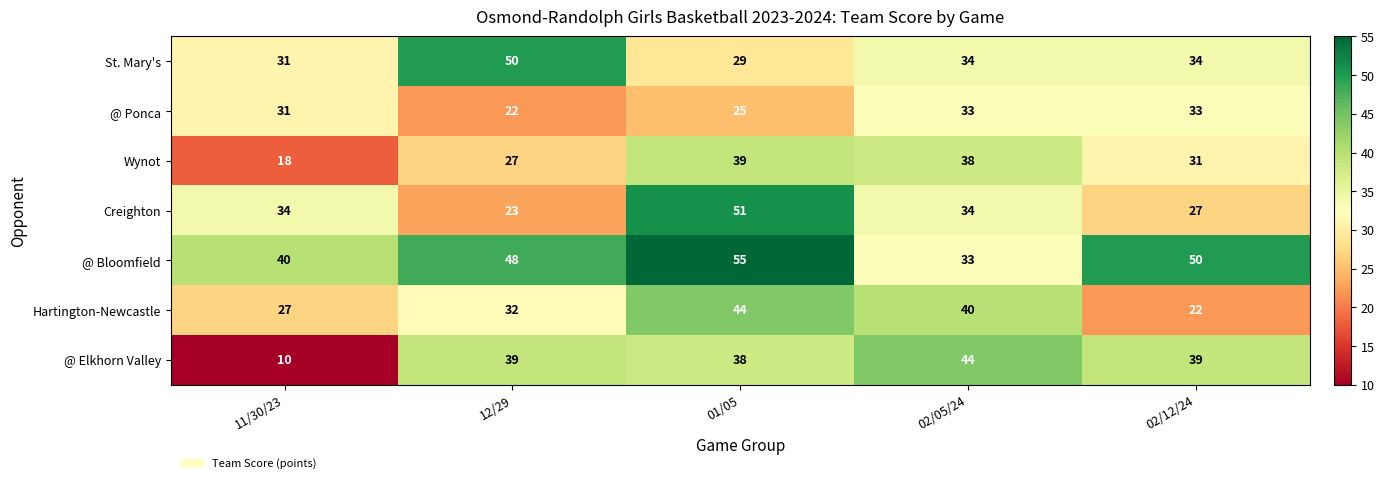

Which category has the lowest value in the Creighton series?

12/29